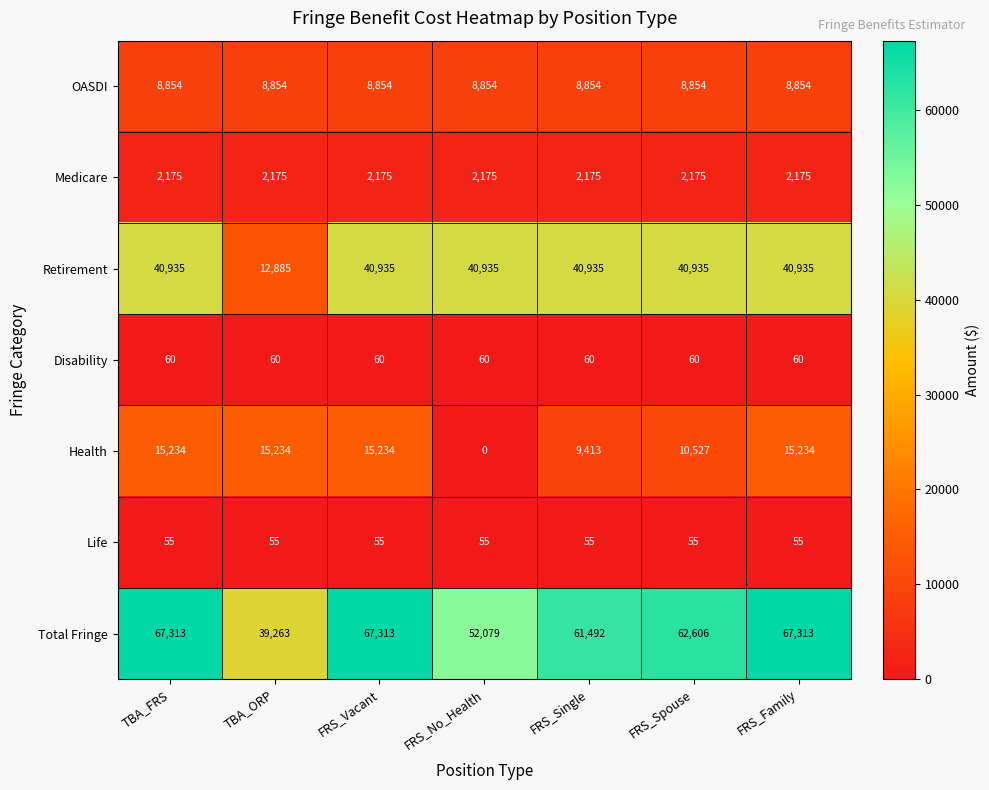

Rank the series by their maximum value, from lowest to highest.

Life, Disability, Medicare, OASDI, Health, Retirement, Total Fringe